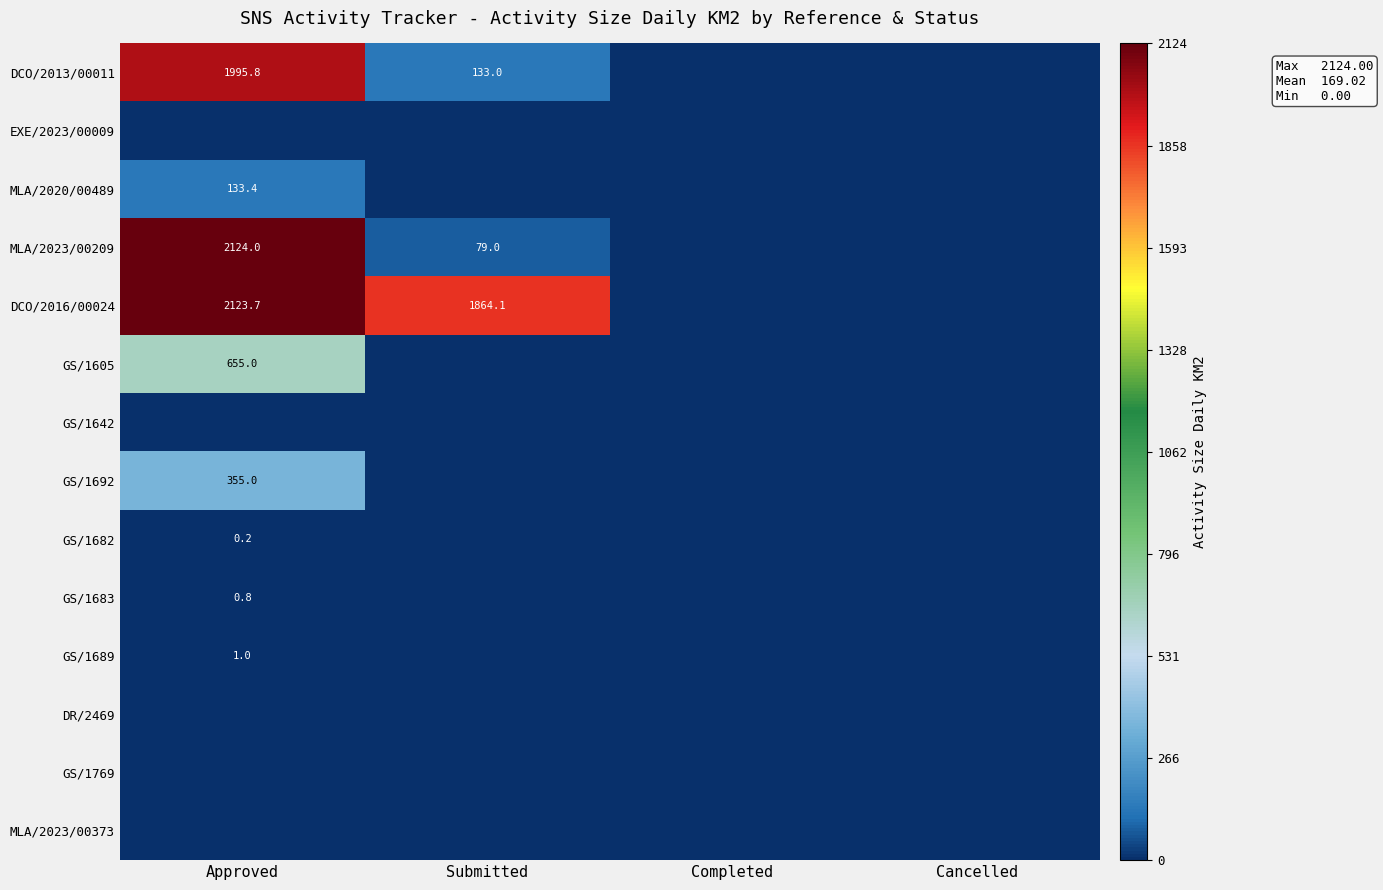

What is the sum of the DCO/2016/00024 values at Submitted and Approved?

3987.8